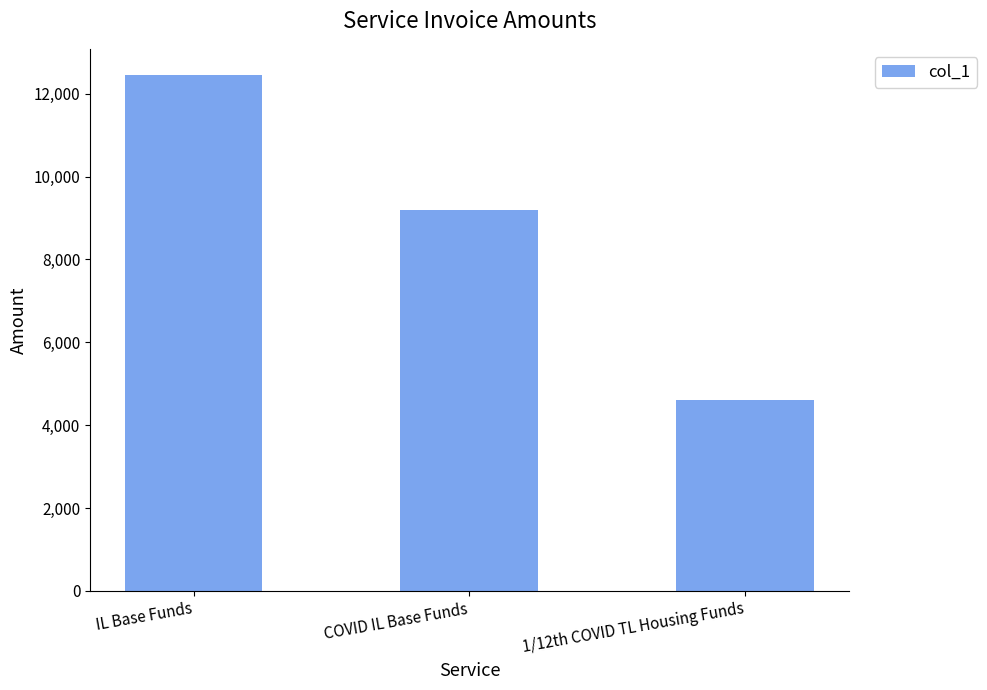

Approximately how many times larger is the value at IL Base Funds compared to COVID IL Base Funds?

1.4